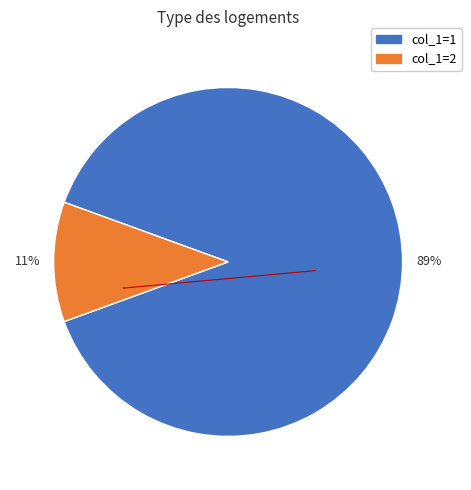

To the nearest percent, what is the average slice percentage?

50%